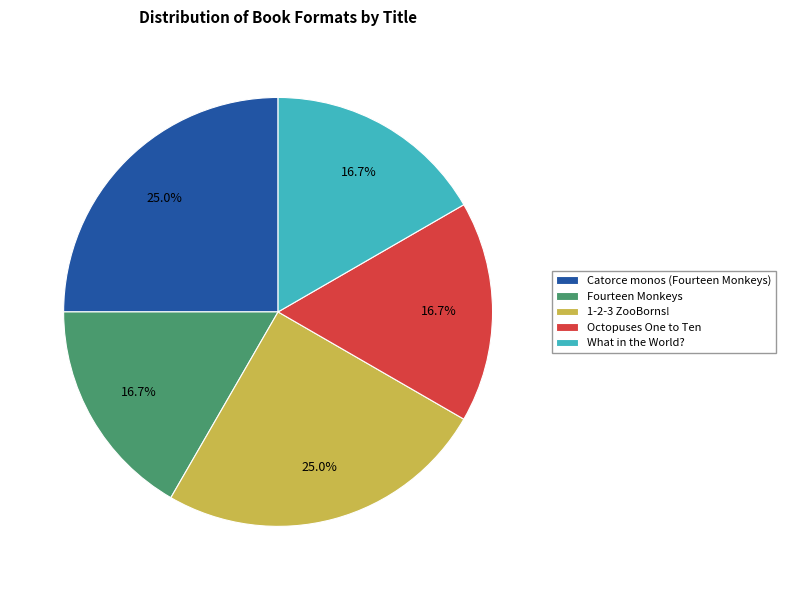

Between Fourteen Monkeys and 1-2-3 ZooBorns!, which is larger?

1-2-3 ZooBorns!